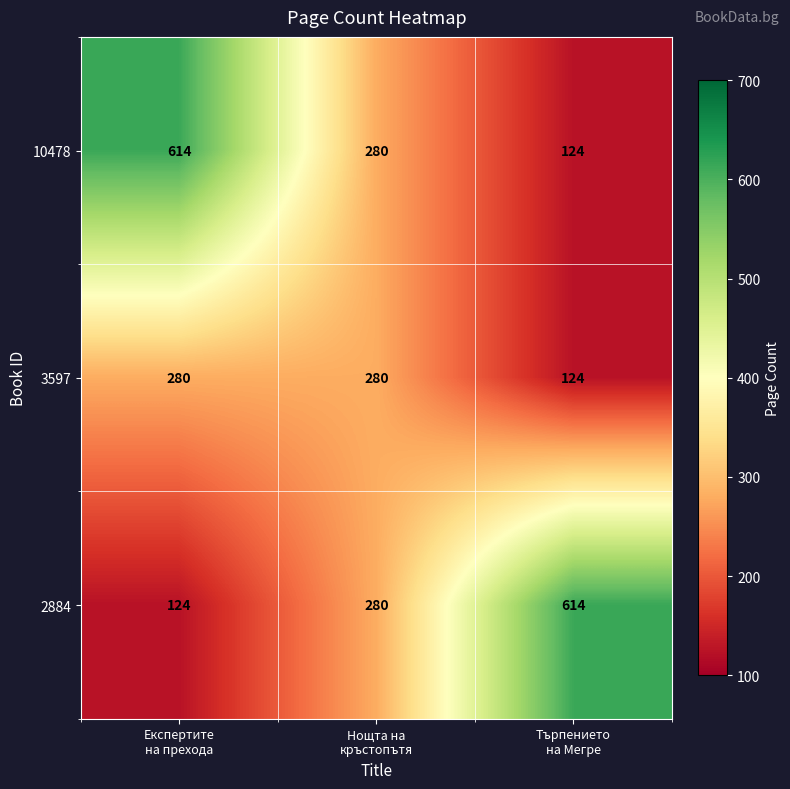

Count the 3597 values in the range 124 to 280.

3